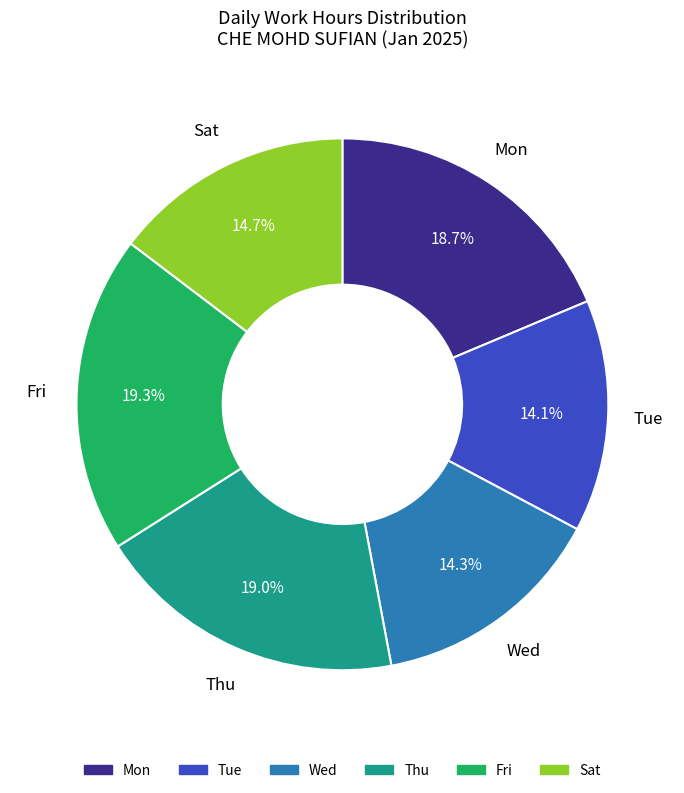

Is there a majority slice in this chart?

No